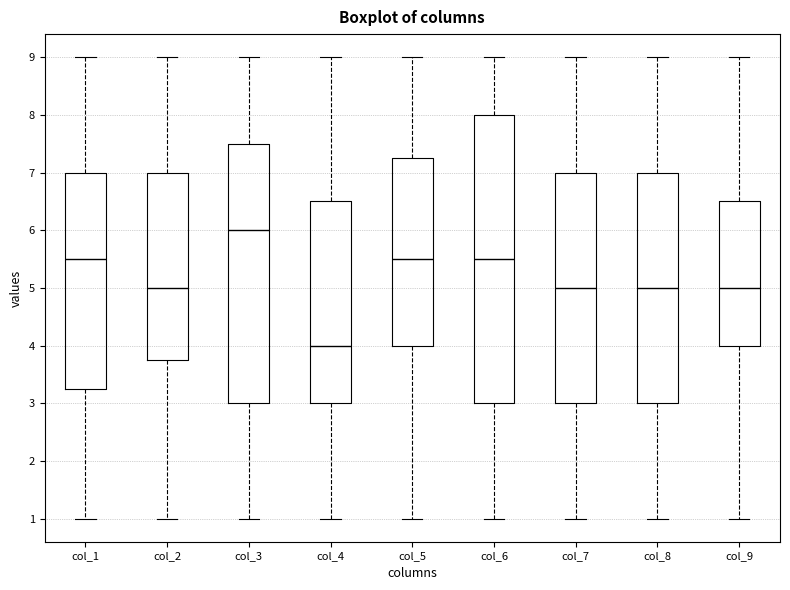

Reading left to right, read every box against the y-axis: the position of its median line, the range the box covers, and the ends of its whiskers. The values are not printed on the chart, so give them approximately, as read against the axis.

col_1: median 5.5, box 3.3 to 7.0, whiskers 1.0 to 9.0
col_2: median 5.0, box 3.8 to 7.0, whiskers 1.0 to 9.0
col_3: median 6.0, box 3.0 to 7.5, whiskers 1.0 to 9.0
col_4: median 4.0, box 3.0 to 6.5, whiskers 1.0 to 9.0
col_5: median 5.5, box 4.0 to 7.3, whiskers 1.0 to 9.0
col_6: median 5.5, box 3.0 to 8.0, whiskers 1.0 to 9.0
col_7: median 5.0, box 3.0 to 7.0, whiskers 1.0 to 9.0
col_8: median 5.0, box 3.0 to 7.0, whiskers 1.0 to 9.0
col_9: median 5.0, box 4.0 to 6.5, whiskers 1.0 to 9.0